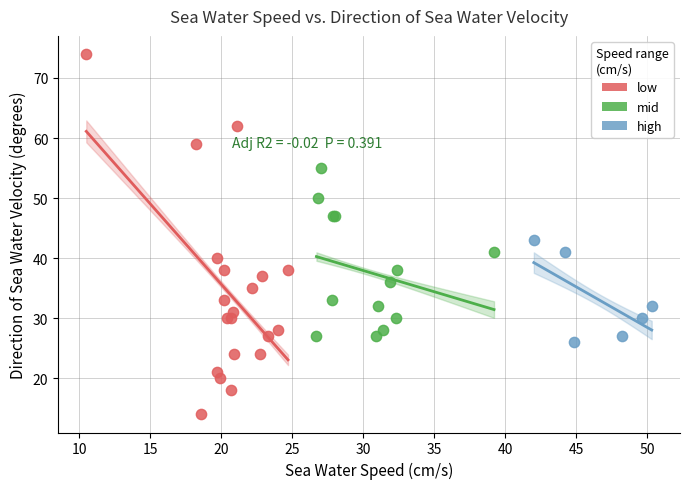

Which series has the largest Y range (max minus min)?

low